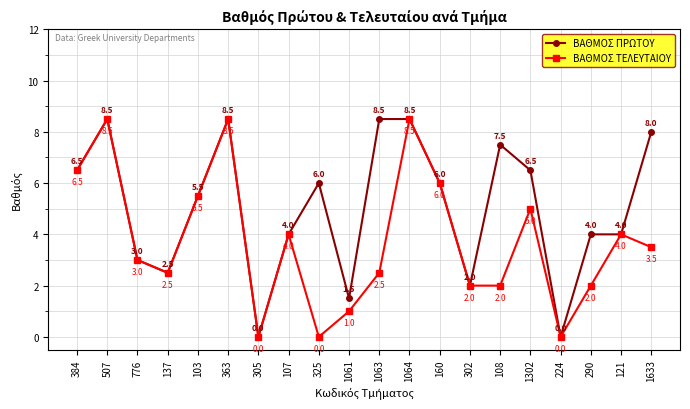

List the series in order of their overall mean, highest first.

ΒΑΘΜΟΣ ΠΡΩΤΟΥ, ΒΑΘΜΟΣ ΤΕΛΕΥΤΑΙΟΥ